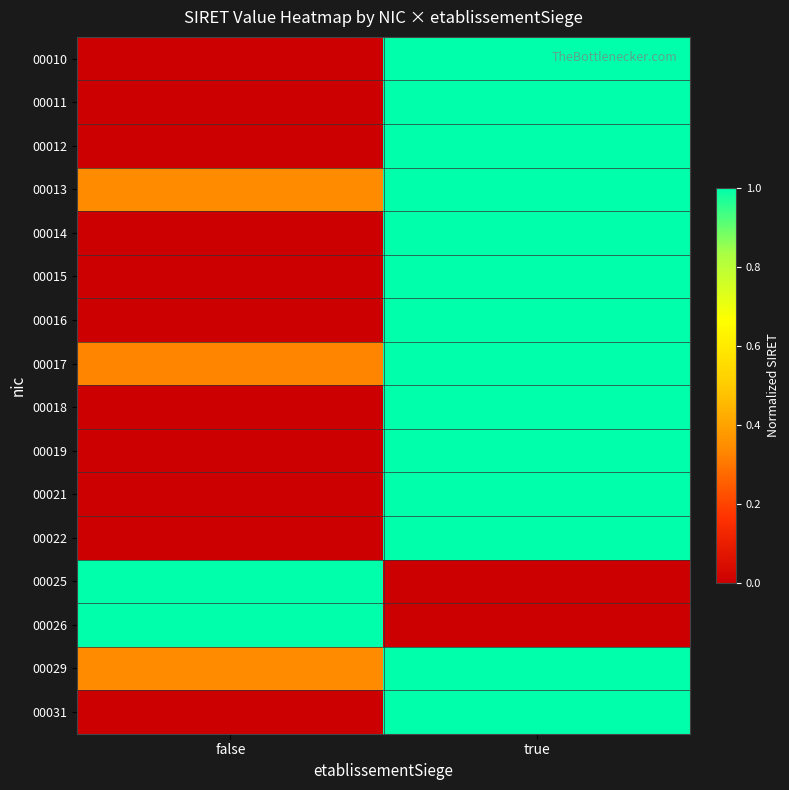

Reading left to right, list all the values displayed in this chart.

00010: false=0.0	true=1.0
00011: false=0.0	true=1.0
00012: false=0.0	true=1.0
00013: false=0.3	true=1.0
00014: false=0.0	true=1.0
00015: false=0.0	true=1.0
00016: false=0.0	true=1.0
00017: false=0.3	true=1.0
00018: false=0.0	true=1.0
00019: false=0.0	true=1.0
00021: false=0.0	true=1.0
00022: false=0.0	true=1.0
00025: false=1.0	true=0.0
00026: false=1.0	true=0.0
00029: false=0.3	true=1.0
00031: false=0.0	true=1.0